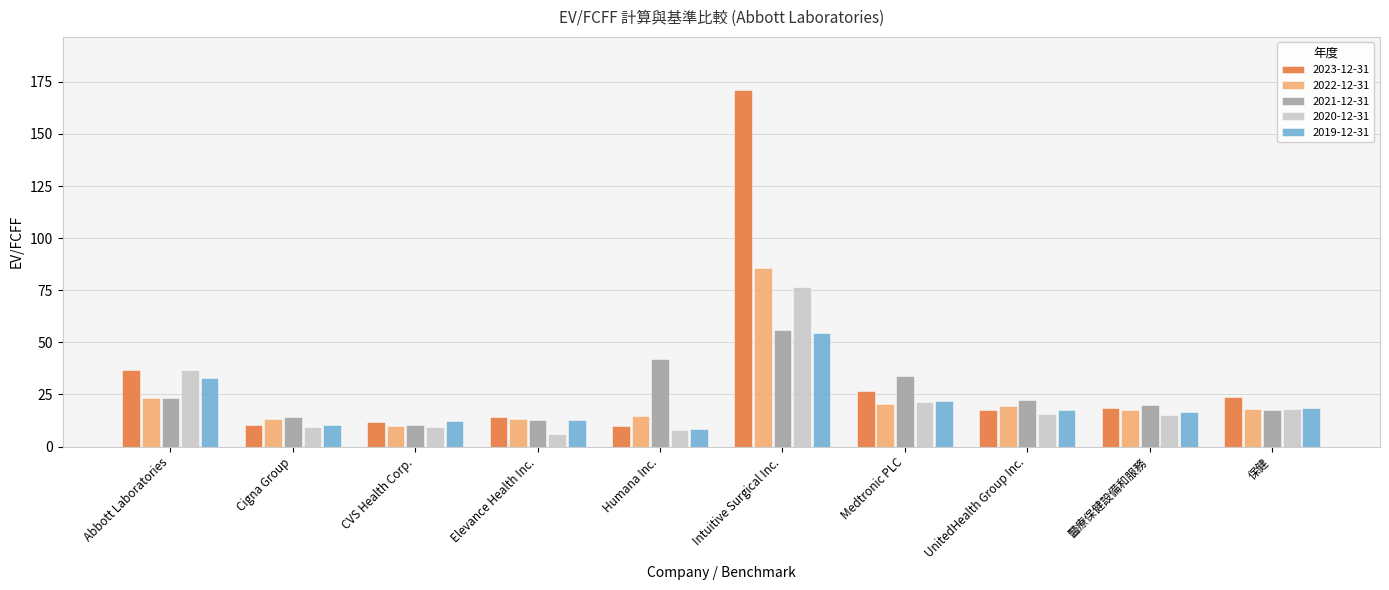

The value of 2019-12-31 at Elevance Health Inc. is 12.7. True or false?

True